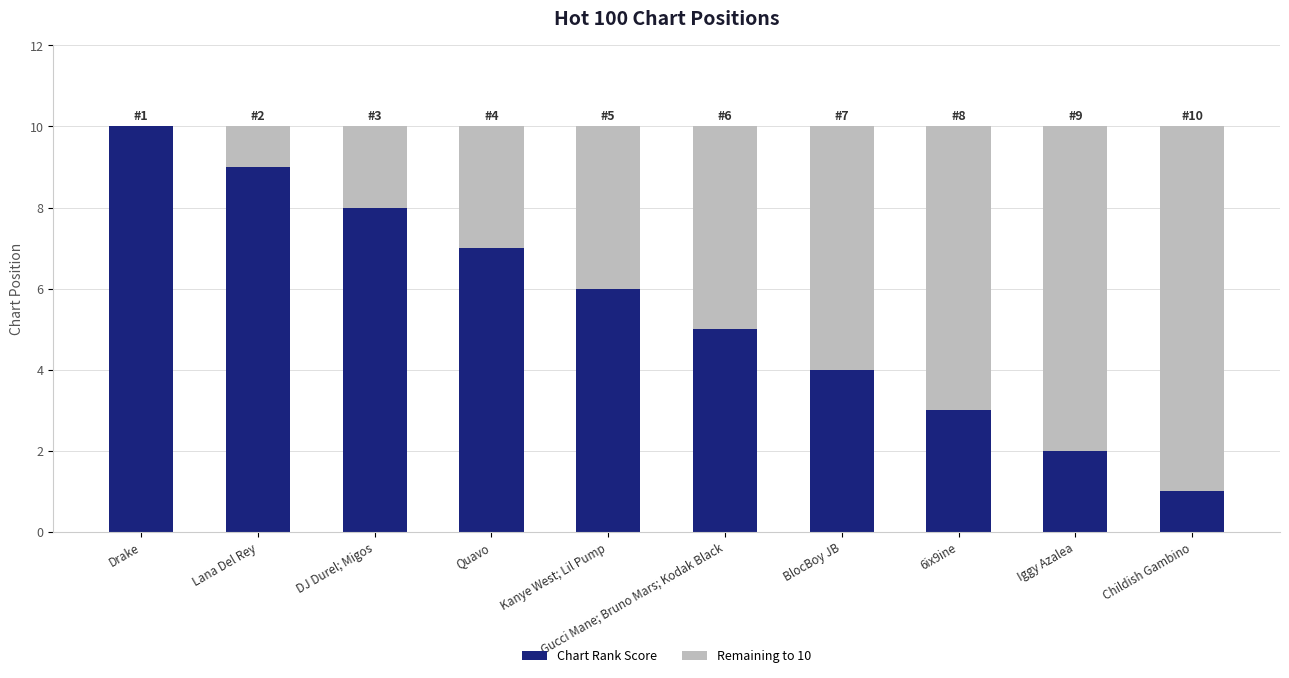

What is the difference between the Chart Rank Score values at Gucci Mane; Bruno Mars; Kodak Black and Drake?

5